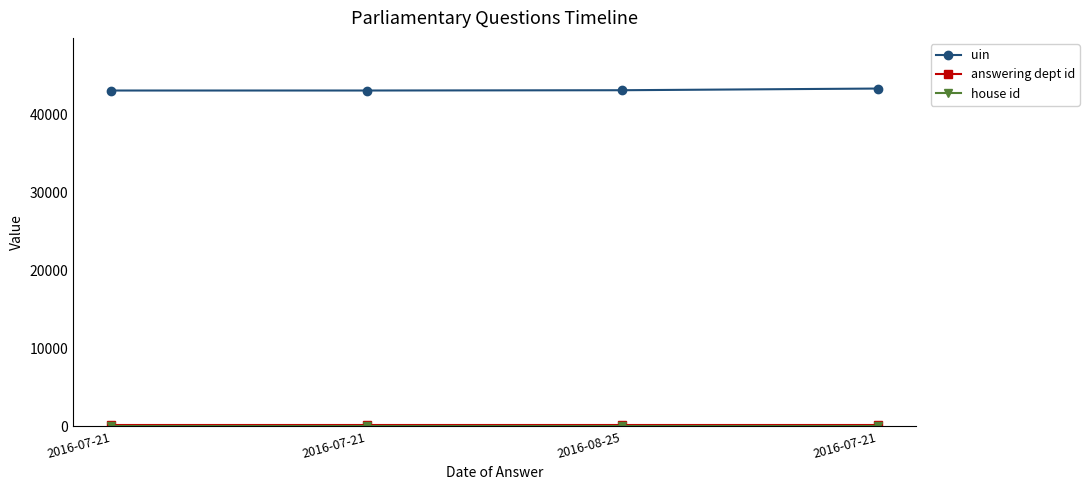

Is this an area chart (filled region under the line)?

No